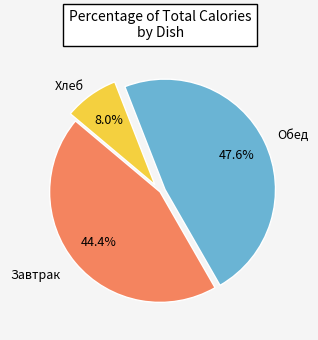

Does any single category account for the majority?

No